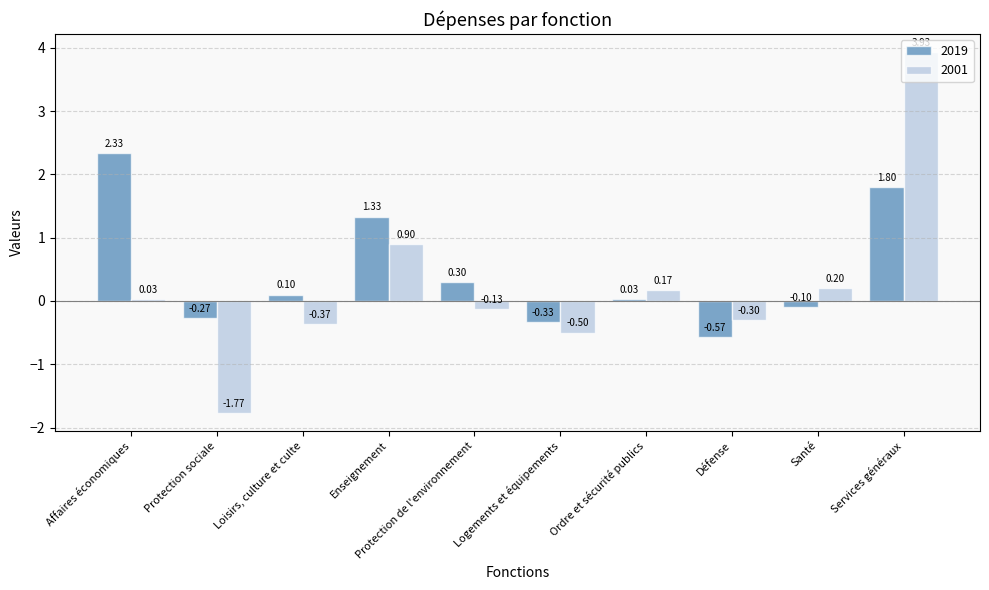

At how many categories does at least one series exceed 0?

7